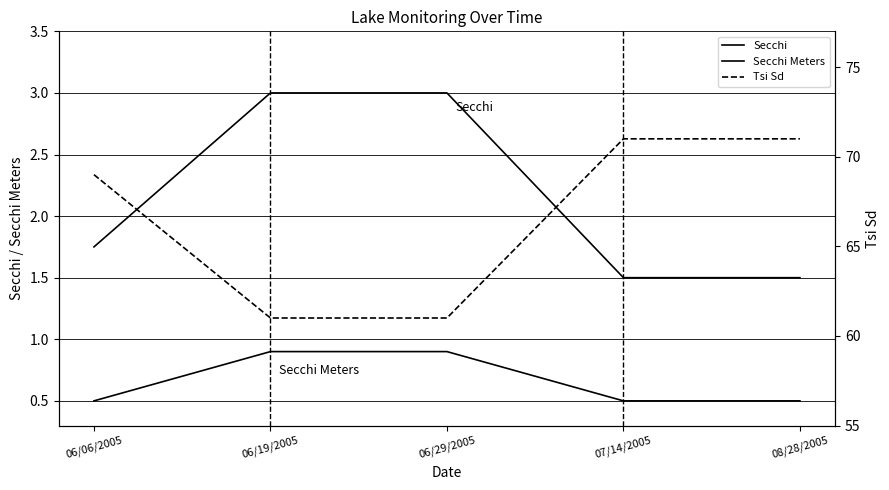

Which series changed the most between 06/06/2005 and 06/29/2005?

Tsi Sd